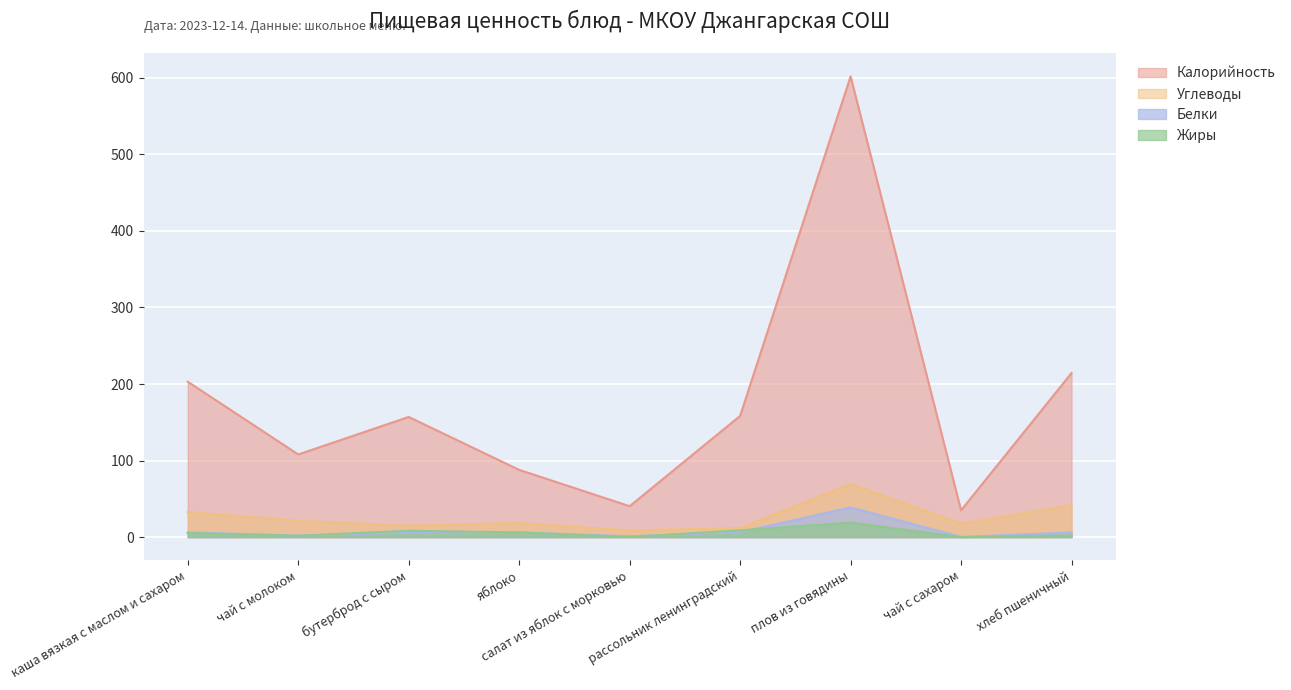

How many values in the Жиры series are below 5?

4